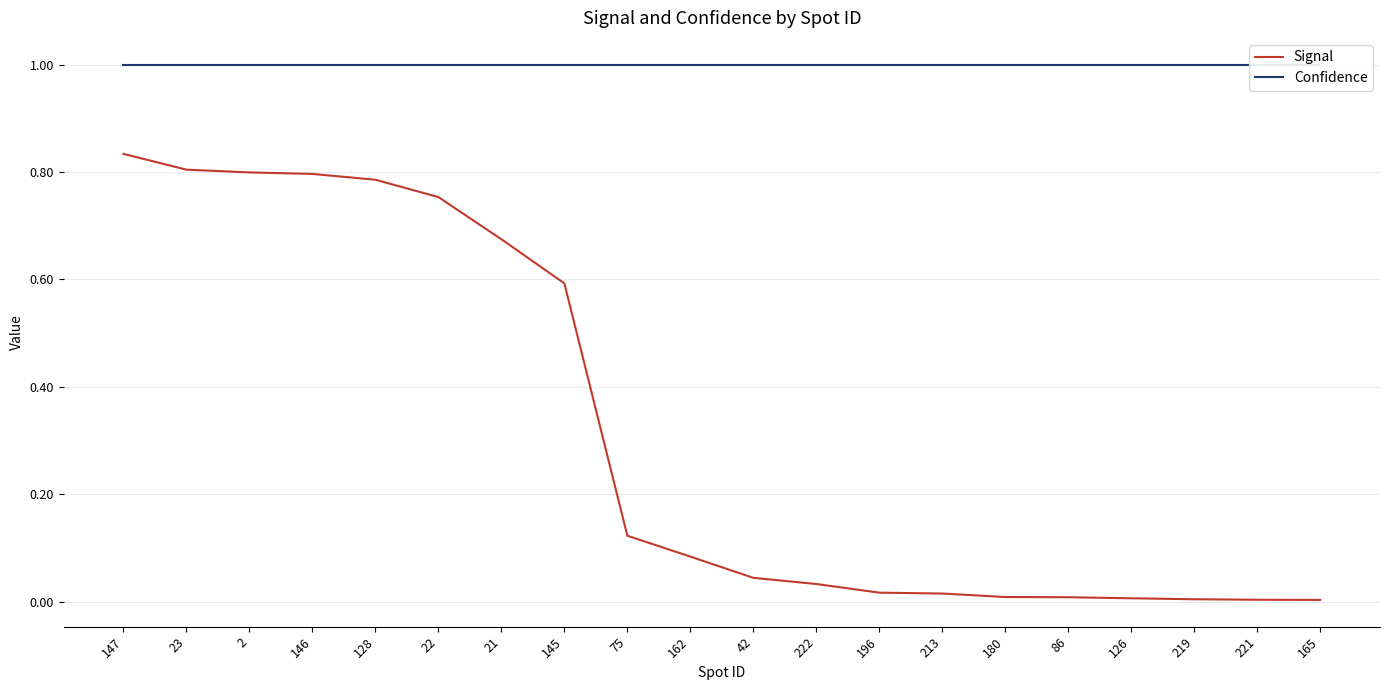

Rank the series by their maximum value, from lowest to highest.

Signal, Confidence